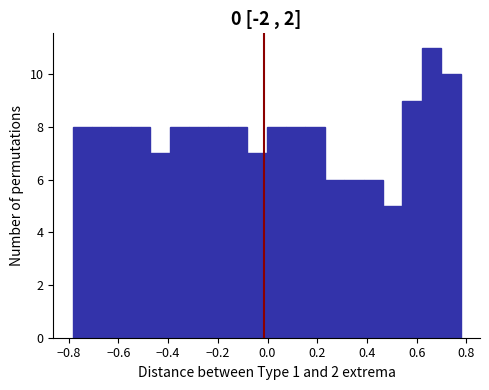

Around what value on the x-axis is the tallest bar? Give the approximate position of its centre, as read against the axis.

0.66